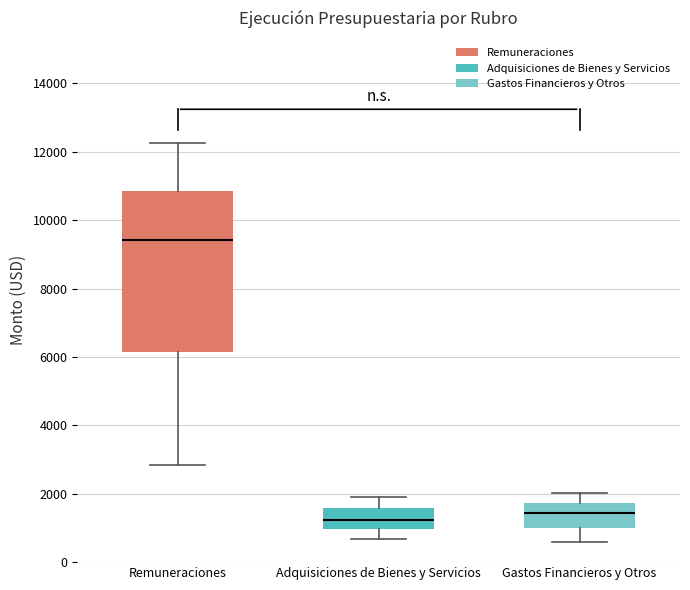

Reading left to right, read every box against the y-axis: the position of its median line, the range the box covers, and the ends of its whiskers. The values are not printed on the chart, so give them approximately, as read against the axis.

Remuneraciones: median 9400, box 6200 to 10800, whiskers 2800 to 12200
Adquisiciones de Bienes y Servicios: median 1200, box 1000 to 1600, whiskers 600 to 2000
Gastos Financieros y Otros: median 1400, box 1000 to 1800, whiskers 600 to 2000